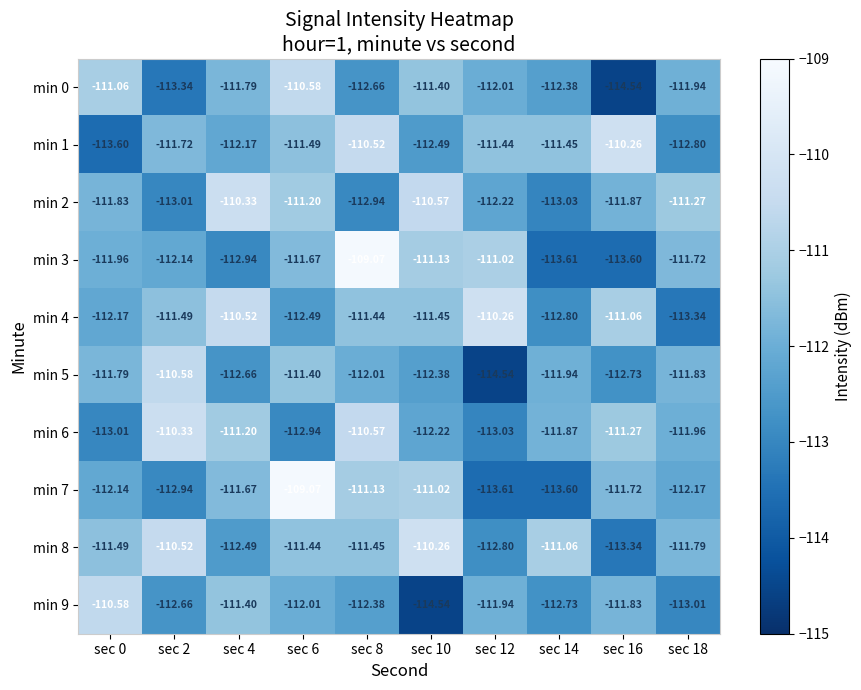

Count the number of data series in this chart.

10